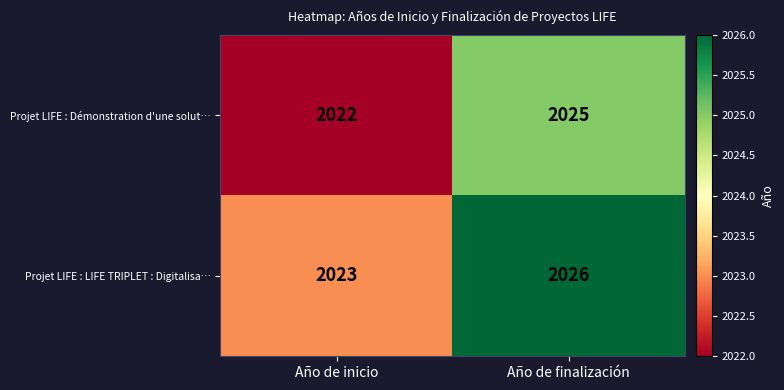

What is the smallest value displayed?

2022